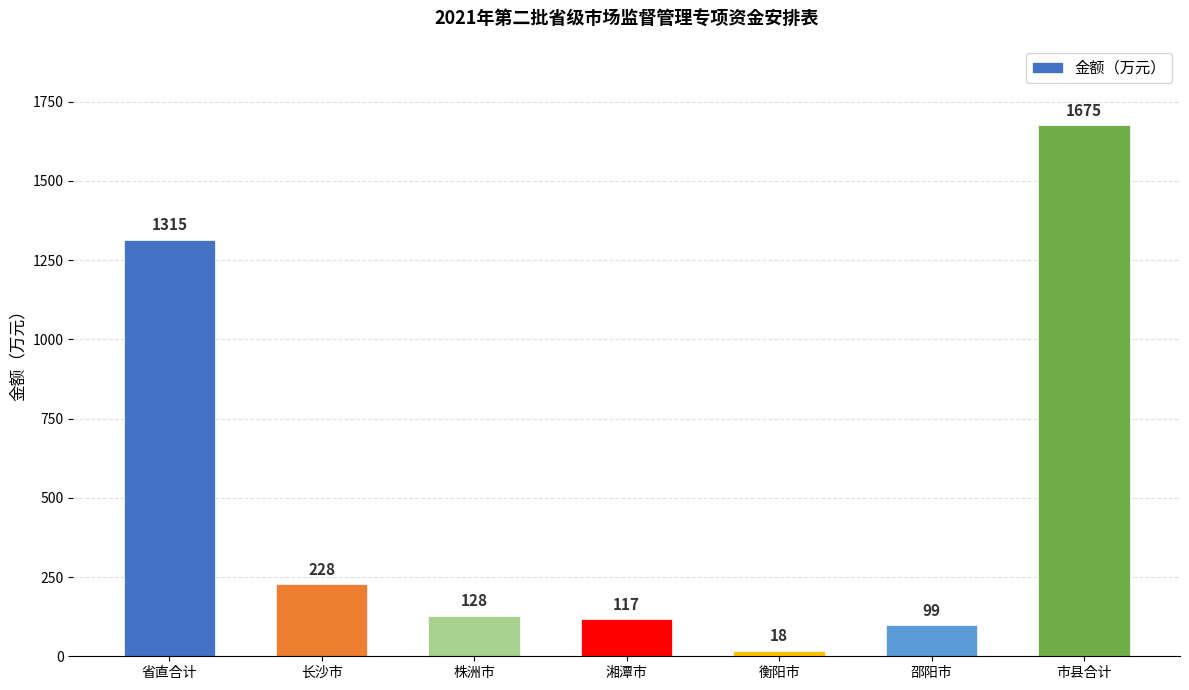

Rank the categories by value from highest to lowest.

市县合计, 省直合计, 长沙市, 株洲市, 湘潭市, 邵阳市, 衡阳市